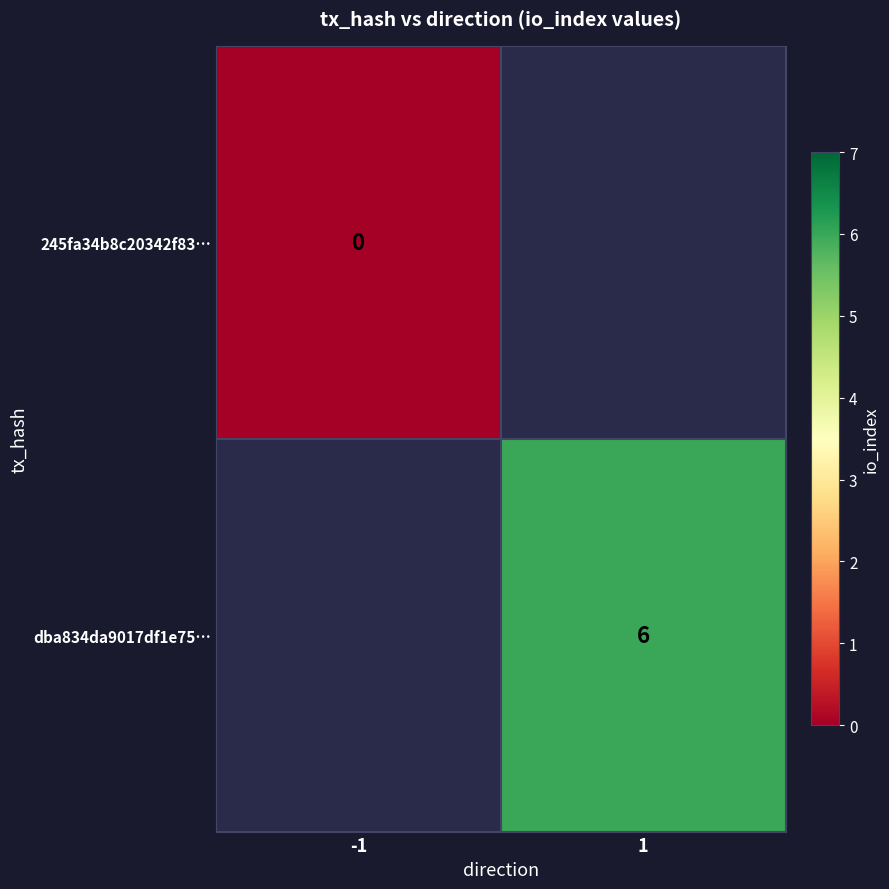

At which category does the chart reach its minimum across all series?

-1